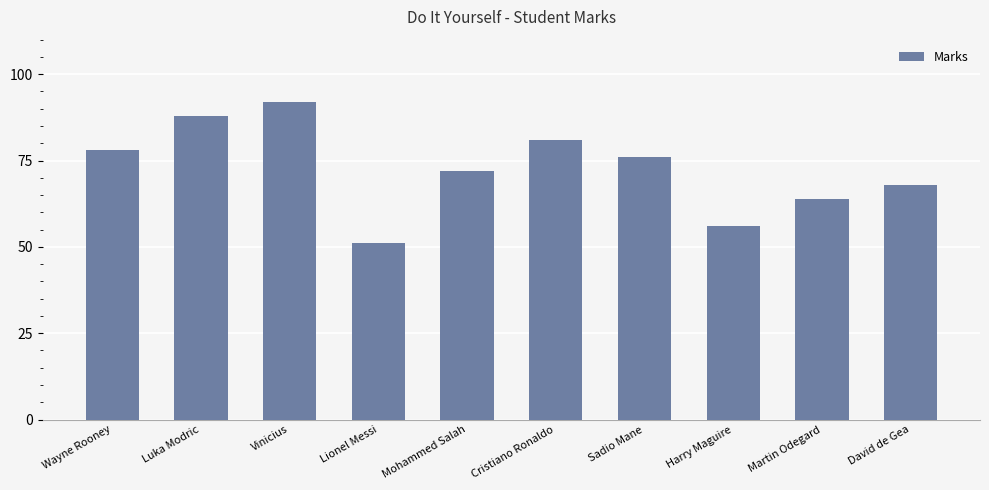

Rank the categories by value from highest to lowest.

Vinicius, Luka Modric, Cristiano Ronaldo, Wayne Rooney, Sadio Mane, Mohammed Salah, David de Gea, Martin Odegard, Harry Maguire, Lionel Messi